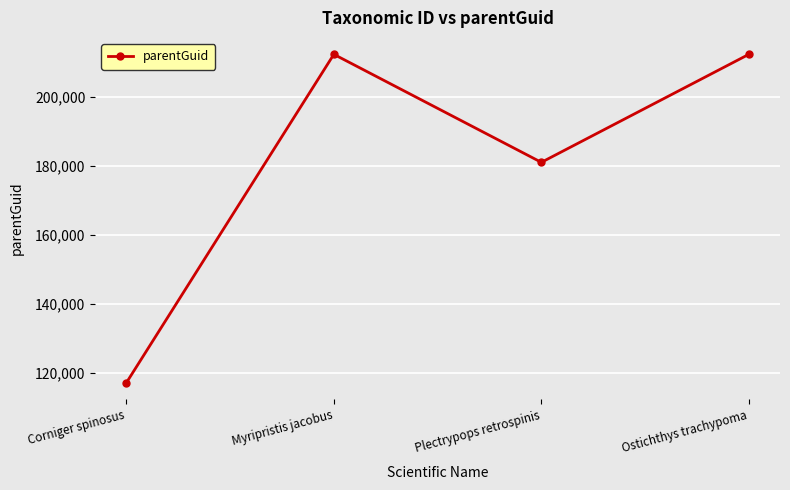

Is this an area chart (filled region under the line)?

No